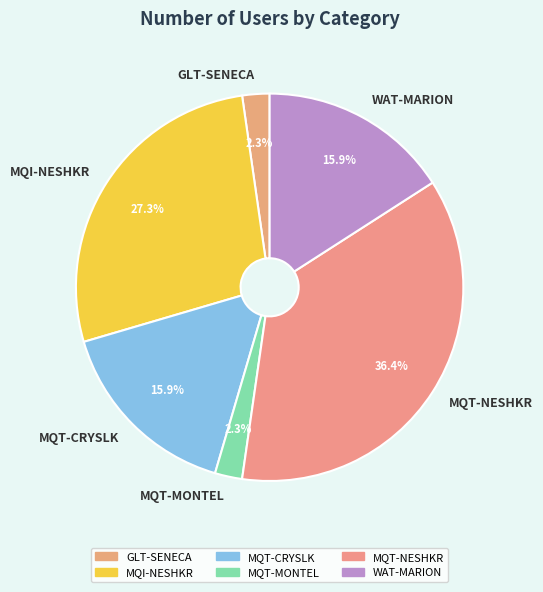

To the nearest percent, what percentage of the pie is GLT-SENECA?

2%